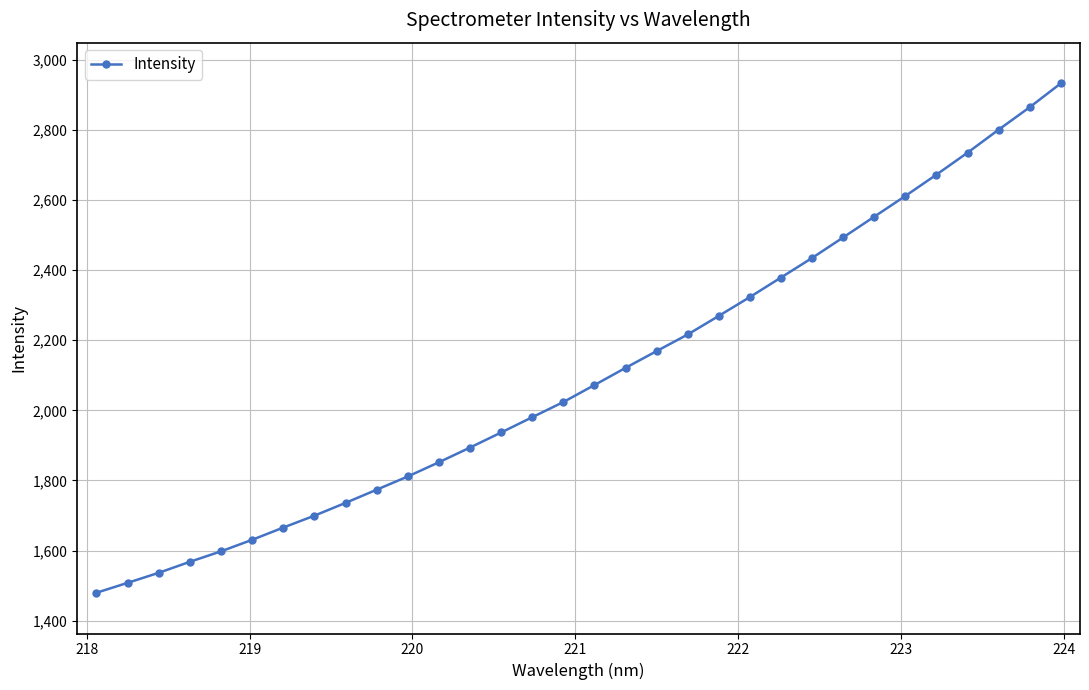

What is the average value?

2104.5